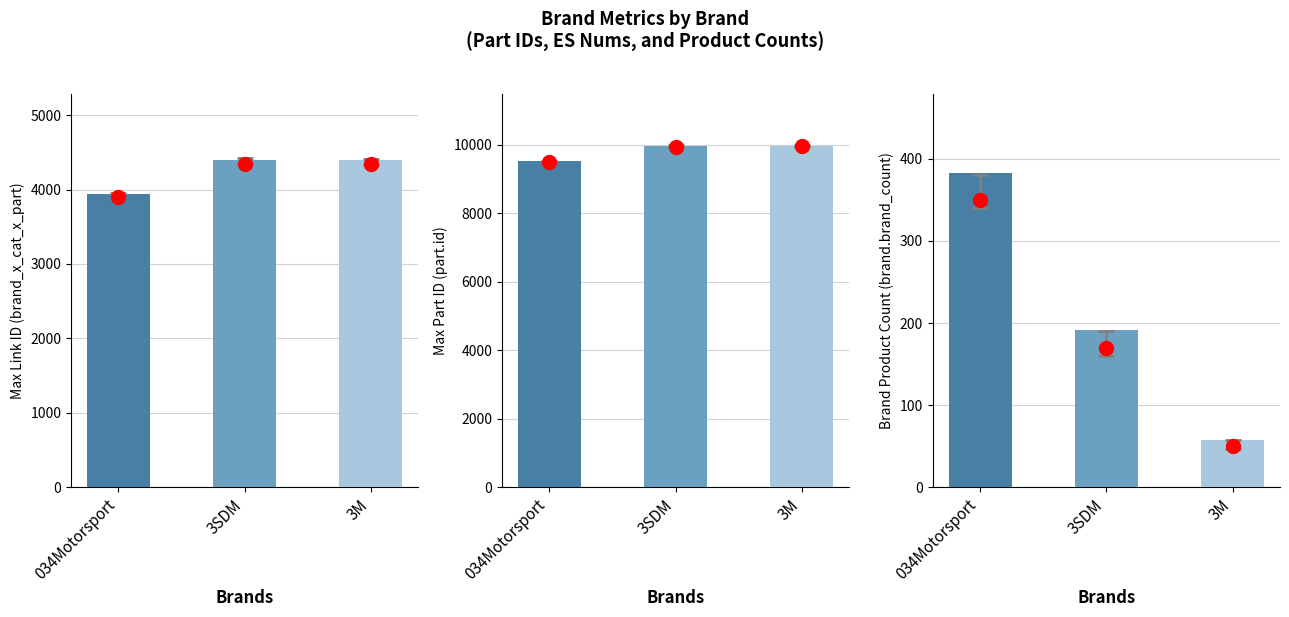

Is the value of part.id at 3SDM greater than the value of brand_x_category_1_x_part.id at 034Motorsport?

Yes